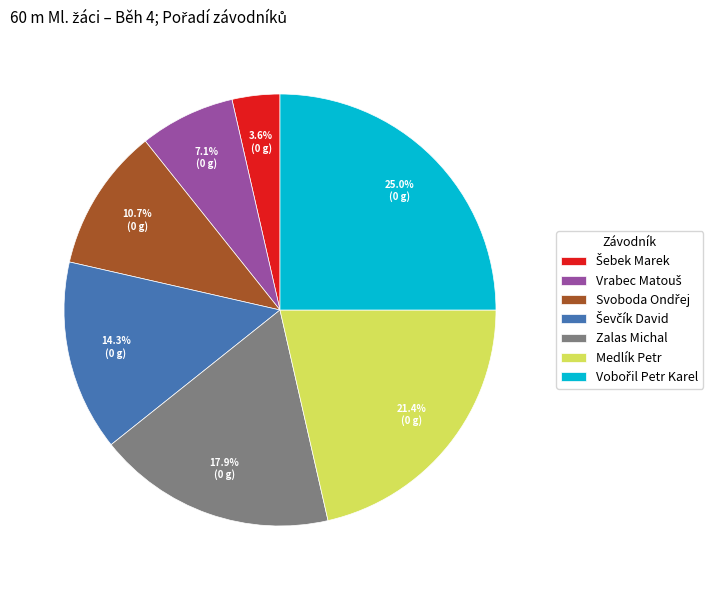

Does any single category account for the majority?

No